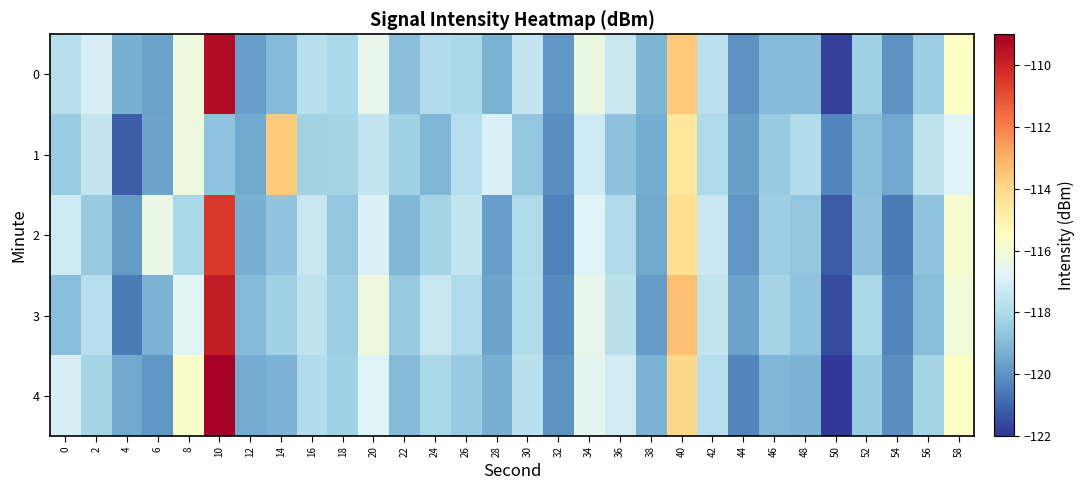

Reading left to right, list all the values displayed in this chart.

0: 0=-117.7	2=-117.0	4=-119.3	6=-119.6	8=-116.2	10=-109.4	12=-119.7	14=-119.0	16=-117.8	18=-118.1	20=-116.5	22=-118.8	24=-117.9	26=-118.1	28=-119.2	30=-117.5	32=-119.9	34=-116.3	36=-117.3	38=-119.1	40=-113.7	42=-117.7	44=-120.0	46=-119.0	48=-119.0	50=-121.8	52=-118.3	54=-120.0	56=-118.4	58=-115.6
1: 0=-118.5	2=-117.5	4=-121.2	6=-119.6	8=-116.2	10=-118.7	12=-119.4	14=-113.7	16=-118.3	18=-118.2	20=-117.5	22=-118.3	24=-119.1	26=-117.8	28=-116.9	30=-118.6	32=-120.1	34=-117.2	36=-118.8	38=-119.4	40=-114.5	42=-118.0	44=-119.7	46=-118.5	48=-117.9	50=-120.3	52=-118.9	54=-119.5	56=-117.6	58=-116.8
2: 0=-117.2	2=-118.5	4=-119.8	6=-116.4	8=-118.1	10=-110.5	12=-119.3	14=-118.7	16=-117.4	18=-118.6	20=-116.9	22=-119.1	24=-118.2	26=-117.5	28=-119.7	30=-118.0	32=-120.4	34=-116.8	36=-117.9	38=-119.5	40=-114.2	42=-117.3	44=-119.9	46=-118.4	48=-118.6	50=-121.2	52=-118.8	54=-120.5	56=-118.7	58=-115.9
3: 0=-118.9	2=-117.8	4=-120.5	6=-119.2	8=-116.7	10=-109.8	12=-119.0	14=-118.3	16=-117.6	18=-118.4	20=-116.2	22=-118.5	24=-117.4	26=-118.0	28=-119.6	30=-117.9	32=-120.2	34=-116.5	36=-117.7	38=-119.8	40=-113.4	42=-117.5	44=-119.6	46=-118.2	48=-118.7	50=-121.5	52=-118.1	54=-120.3	56=-118.9	58=-116.1
4: 0=-117.0	2=-118.2	4=-119.5	6=-119.9	8=-115.8	10=-109.1	12=-119.4	14=-119.2	16=-117.9	18=-118.3	20=-116.8	22=-119.0	24=-118.1	26=-118.5	28=-119.3	30=-117.7	32=-120.0	34=-116.6	36=-117.1	38=-119.2	40=-114.0	42=-117.8	44=-120.3	46=-119.1	48=-119.2	50=-121.9	52=-118.5	54=-120.1	56=-118.2	58=-115.7